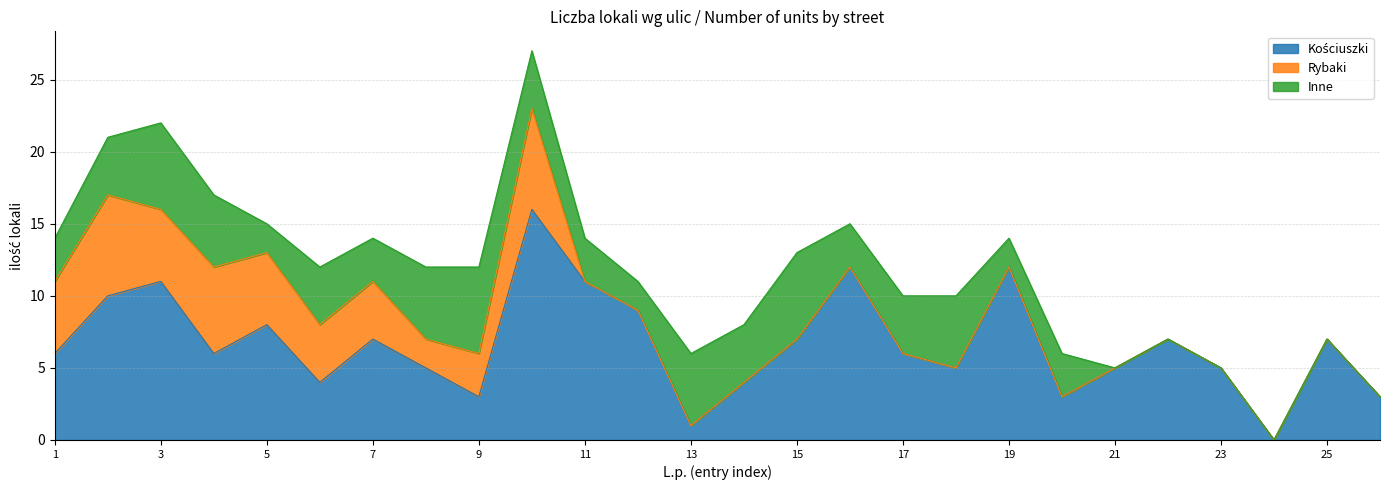

Between 2 and 17, which is larger?

2